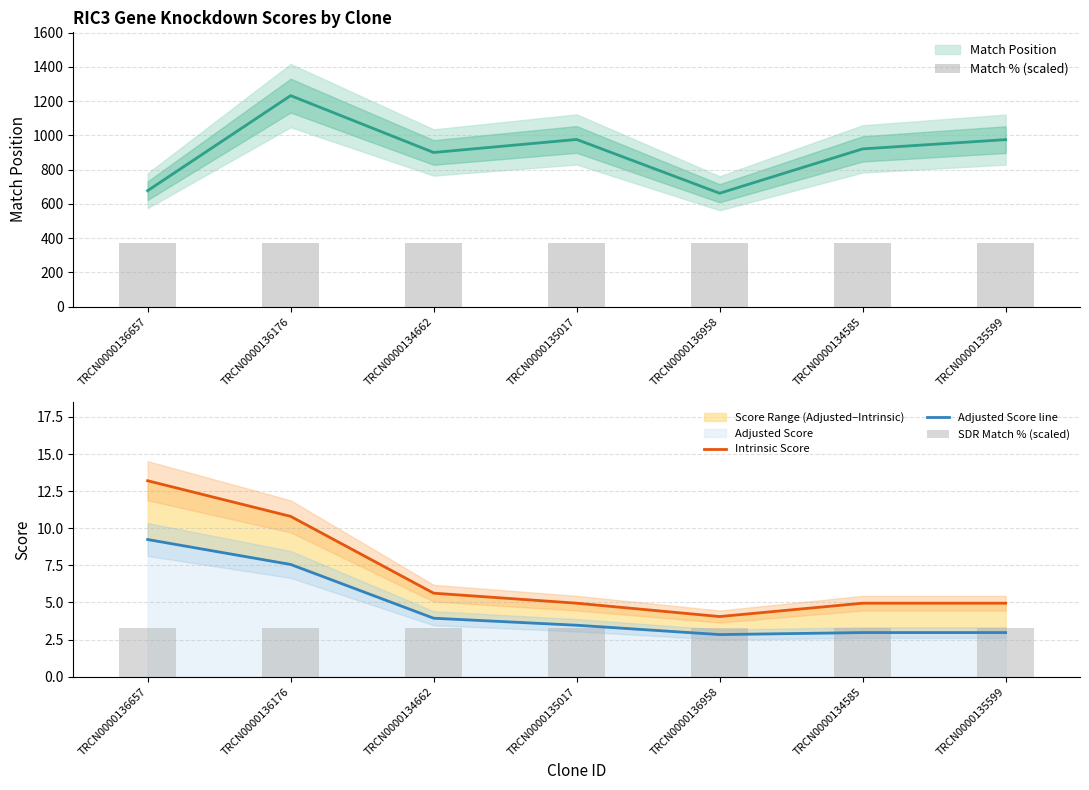

Is it true that Adjusted Score line equals 3.2 at TRCN0000136657?

False